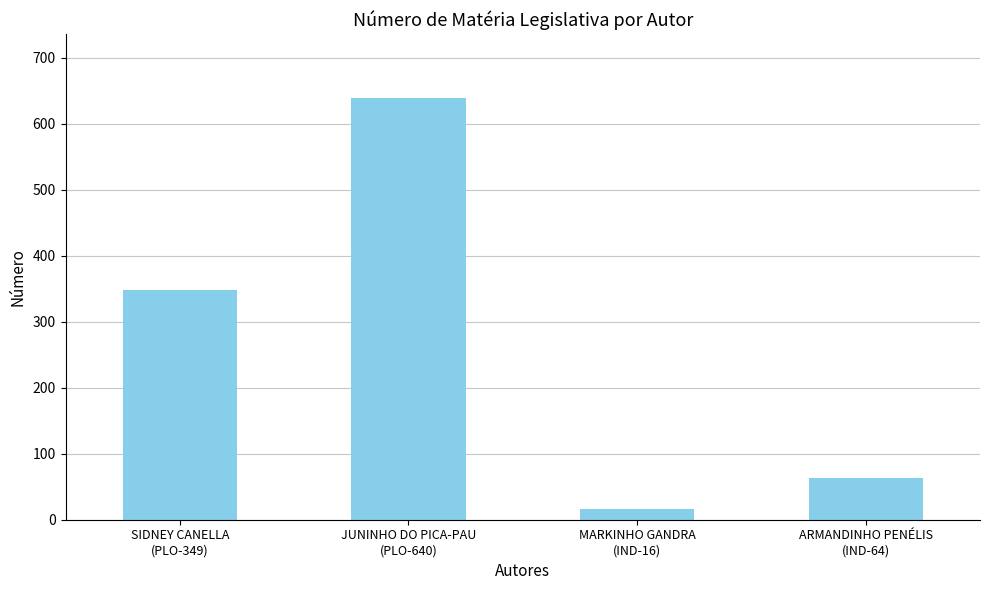

True or false: the data shows 129 at SIDNEY CANELLA
(PLO-349).

False